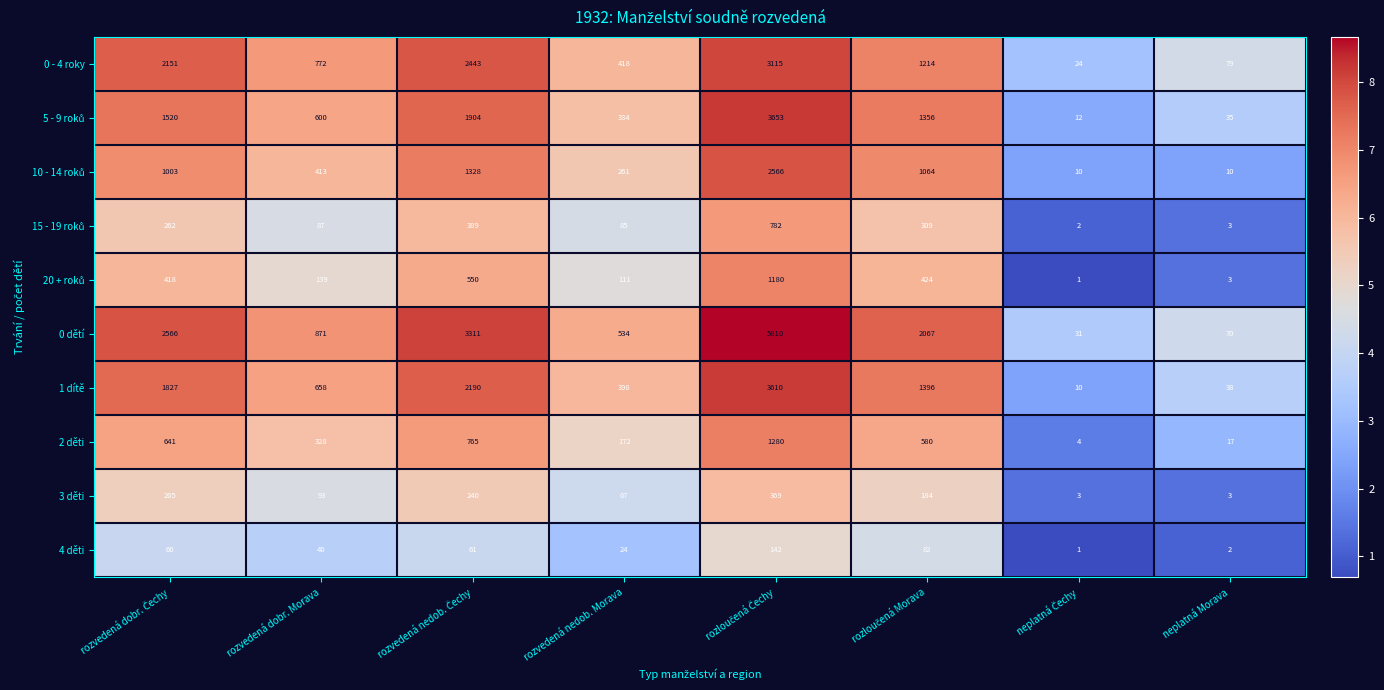

What is the average value of the 4 děti series?

52